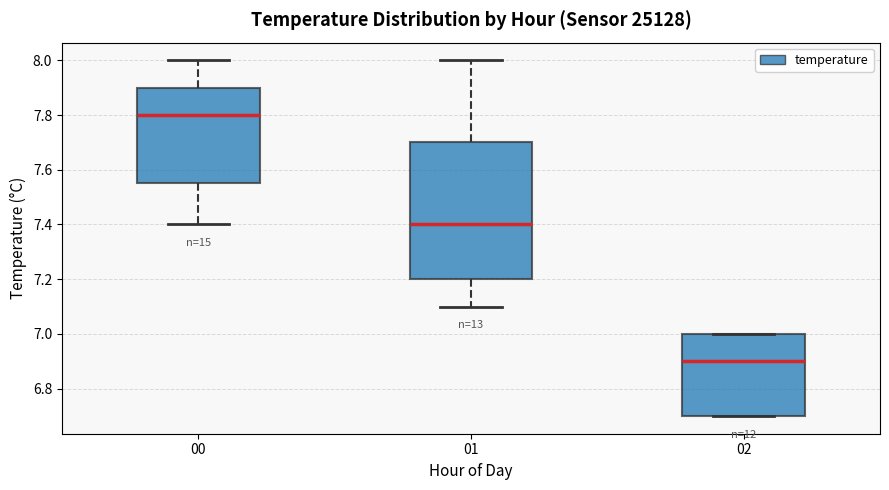

Reading left to right, transcribe this box plot: for each box, give where its median line is, the range the box spans, and where its two whiskers end, as read against the y-axis. The values are not printed on the chart, so give them approximately, as read against the axis.

00: median 7.80, box 7.56 to 7.90, whiskers 7.40 to 8.00
01: median 7.40, box 7.20 to 7.70, whiskers 7.10 to 8.00
02: median 6.90, box 6.70 to 7.00, whiskers 6.70 to 7.00